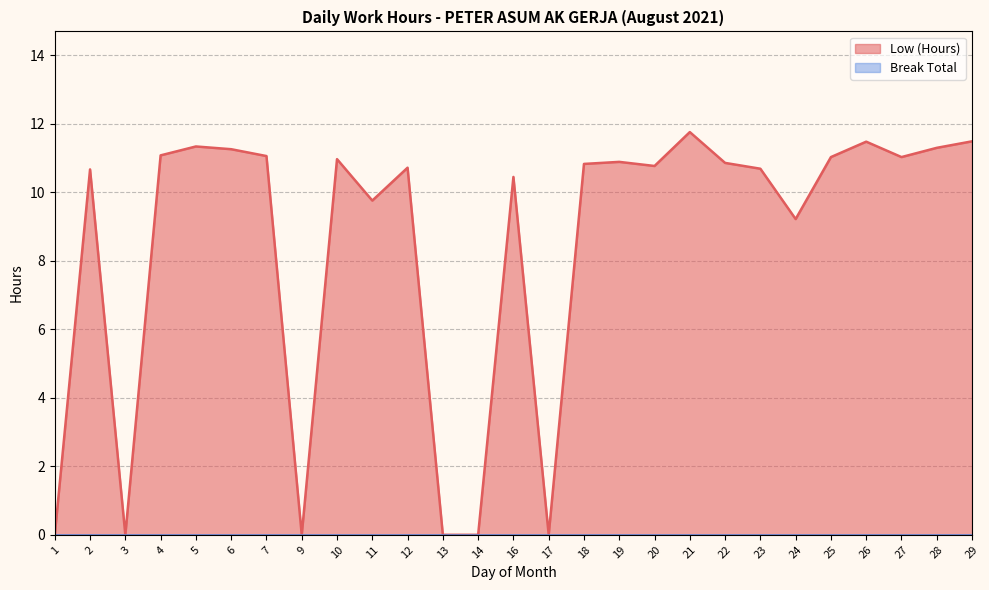

What is the value of the 4th point from the left?

11.1